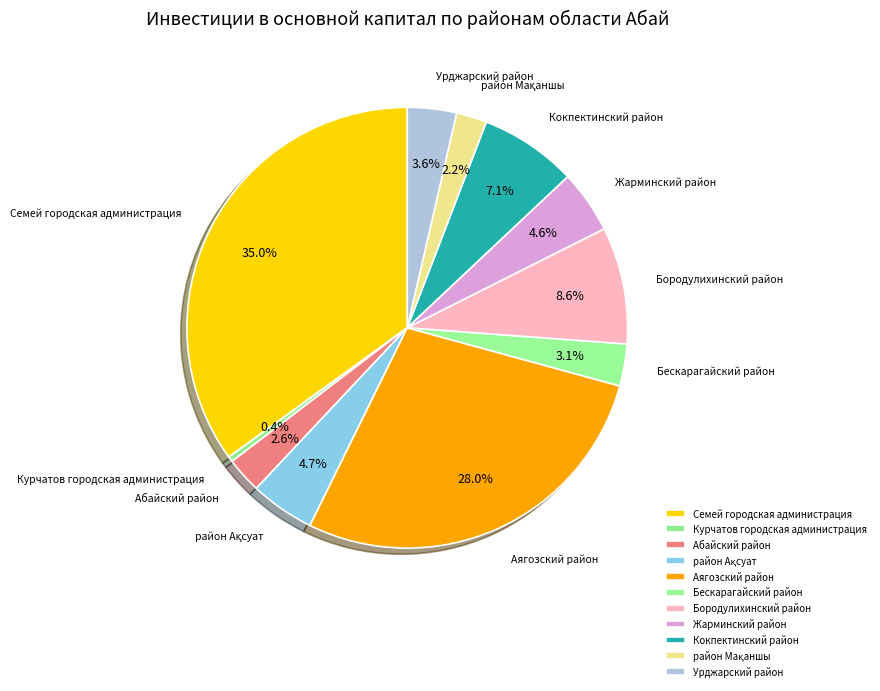

What is the largest slice in the pie chart?

Семей городская администрация